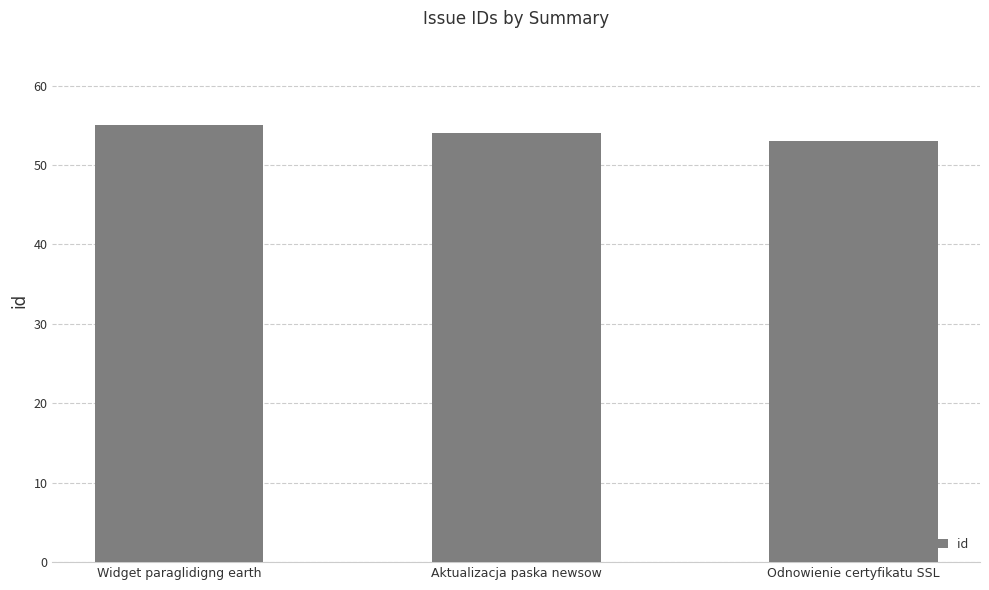

What is the label of the 2nd bar from the left?

Aktualizacja paska newsow